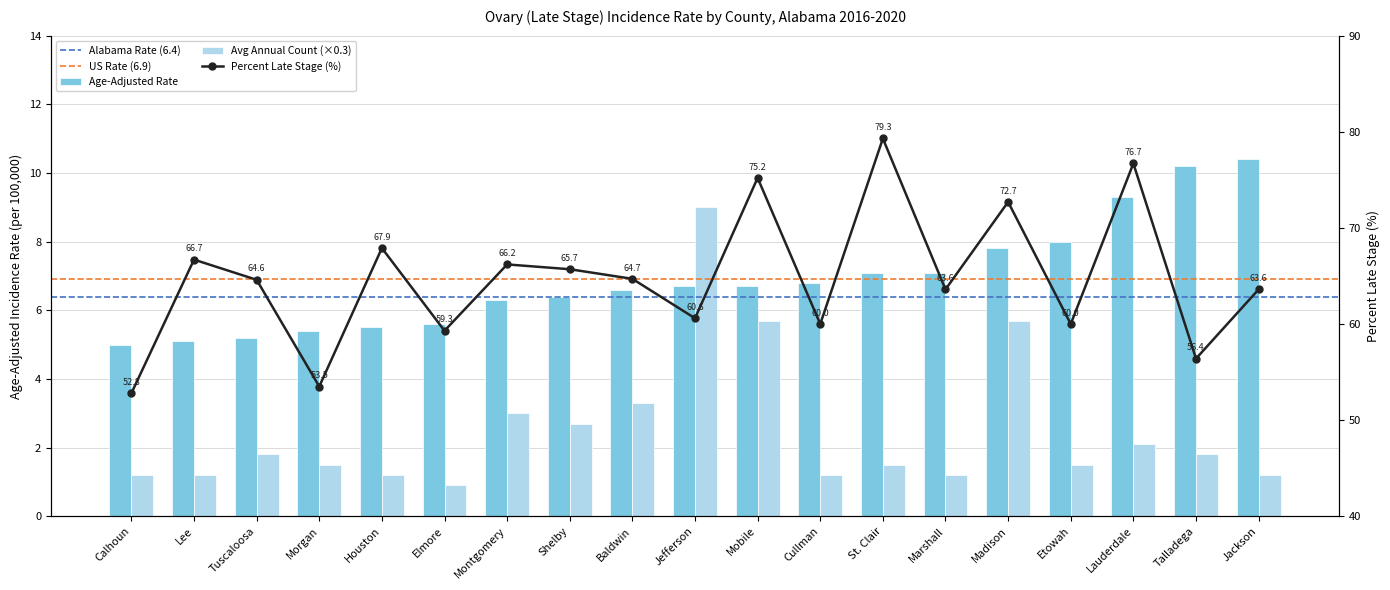

Read the Avg Annual Count value at Calhoun.

1.2